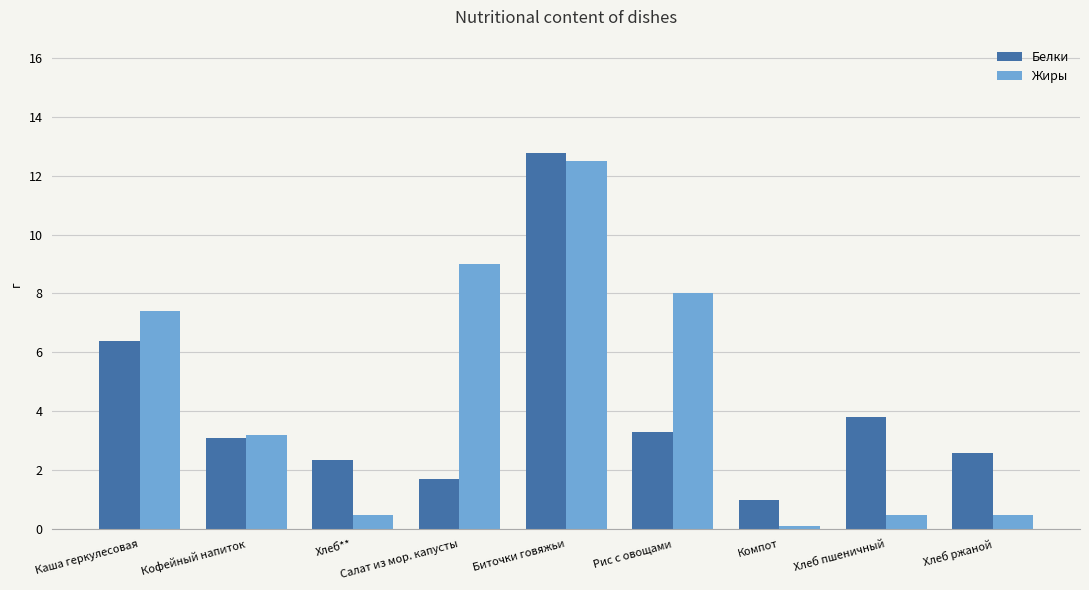

What is the difference between the maximum and minimum values in the Жиры series?

12.4